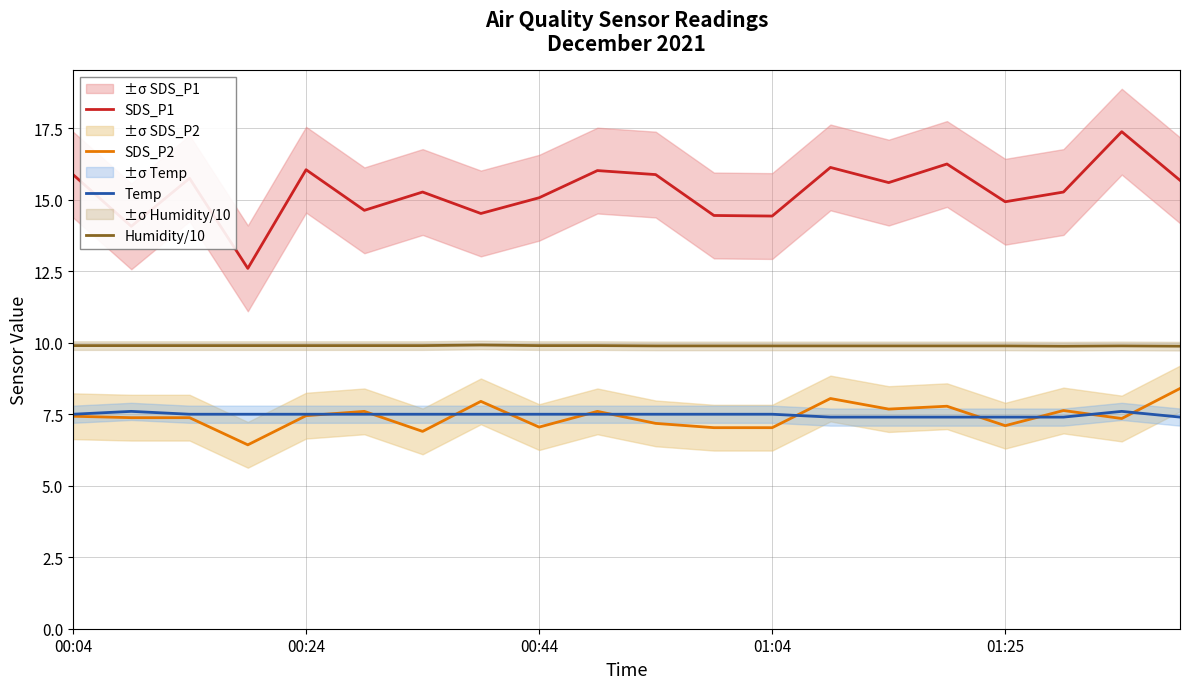

Where does the SDS_P2 series first go above 7?

00:04